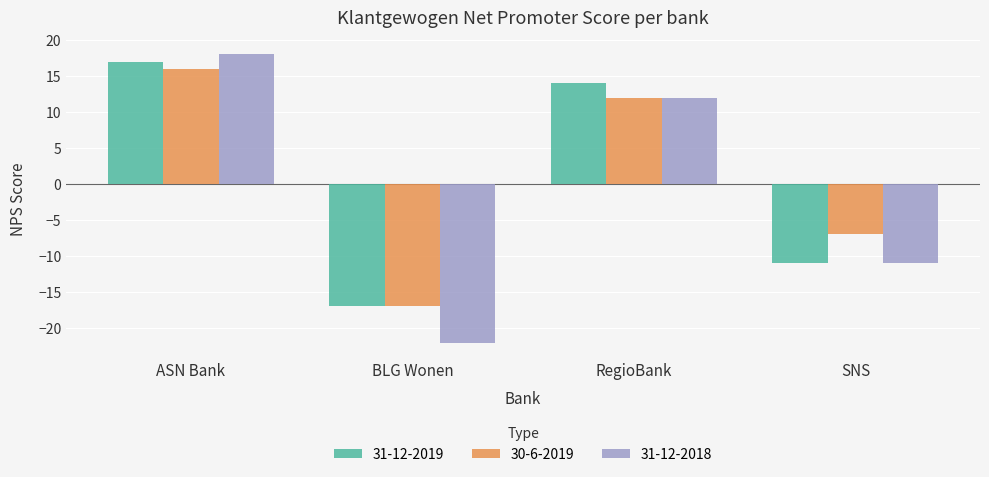

How many data points does each series have?

4